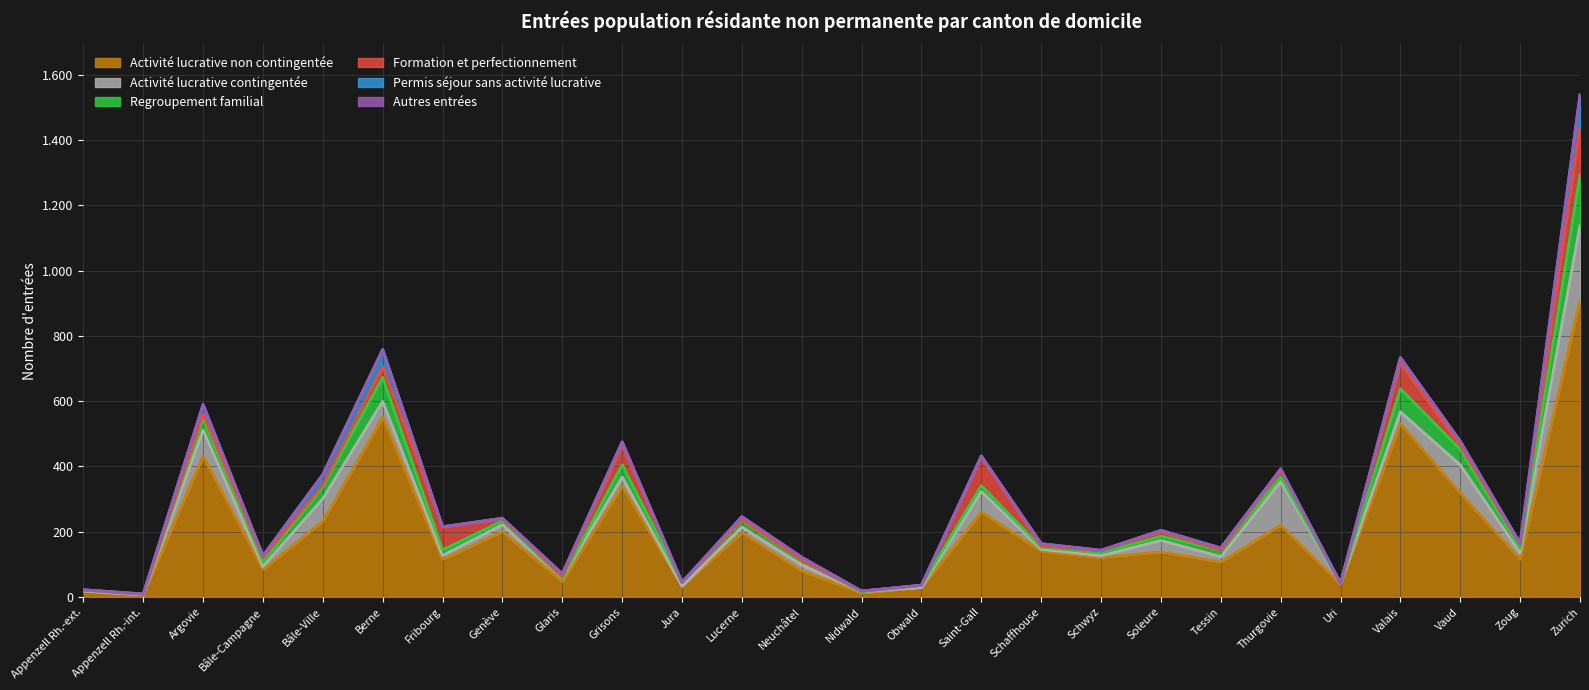

Does the chart display data point markers on the line(s)?

No